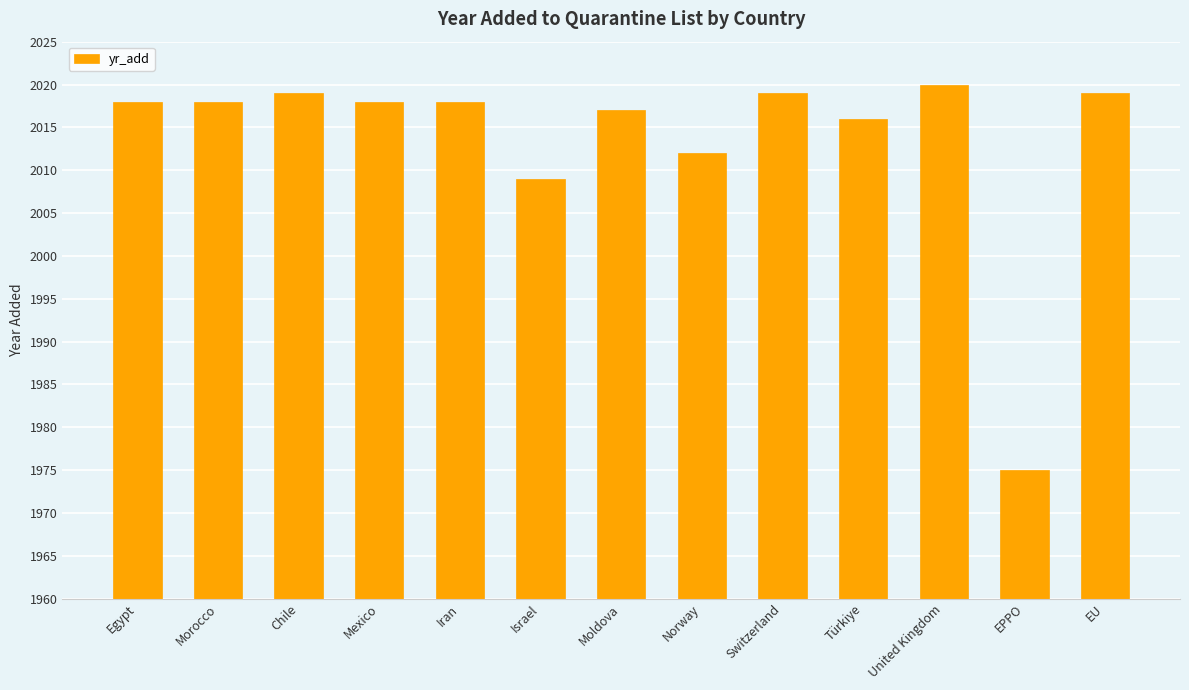

What is the label of the 4th bar from the left?

Mexico